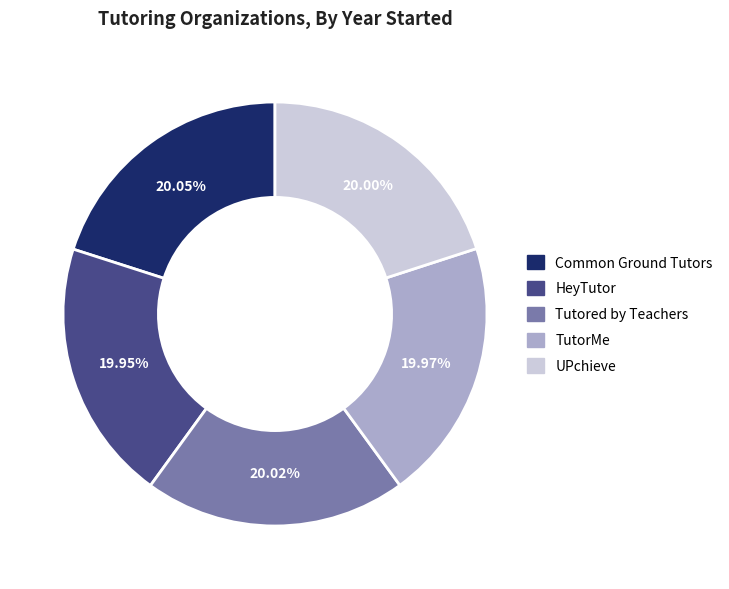

What is the ratio of the value at UPchieve to the value at TutorMe?

1.0